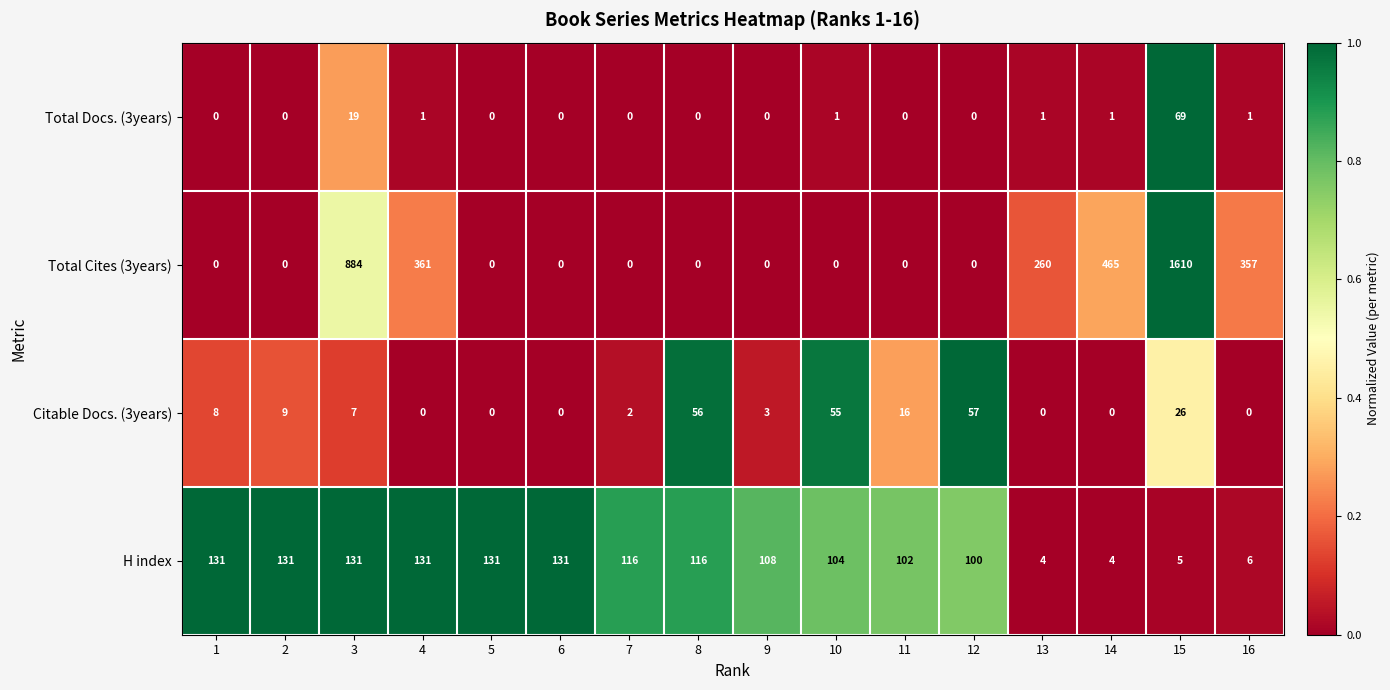

What is the difference between the maximum and minimum values in the Citable Docs. (3years) series?

57